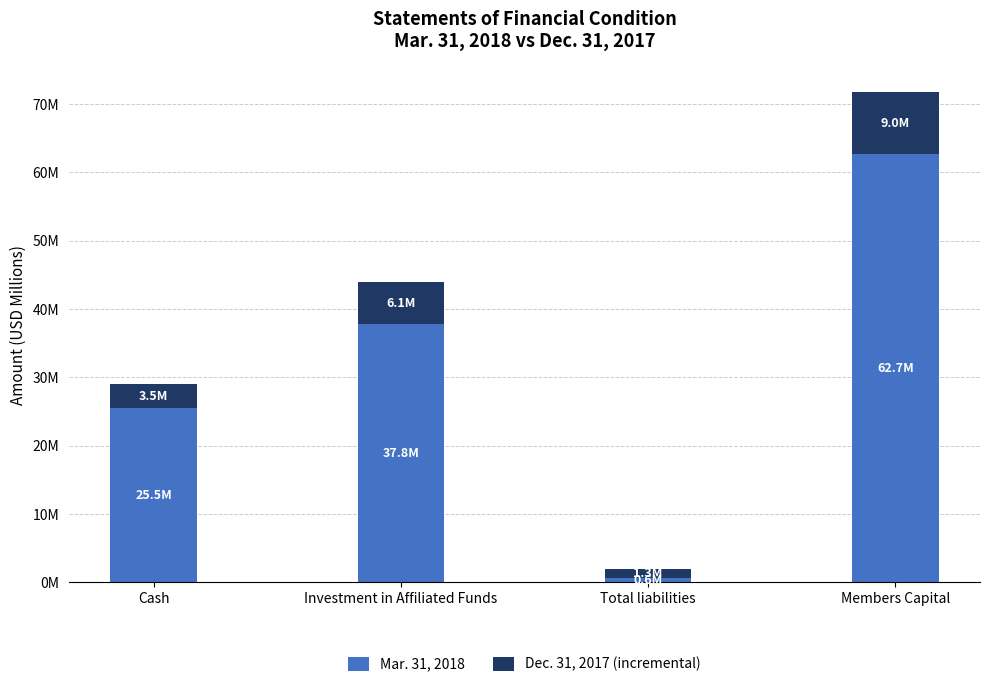

Between Total liabilities and Members Capital, which is larger?

Members Capital